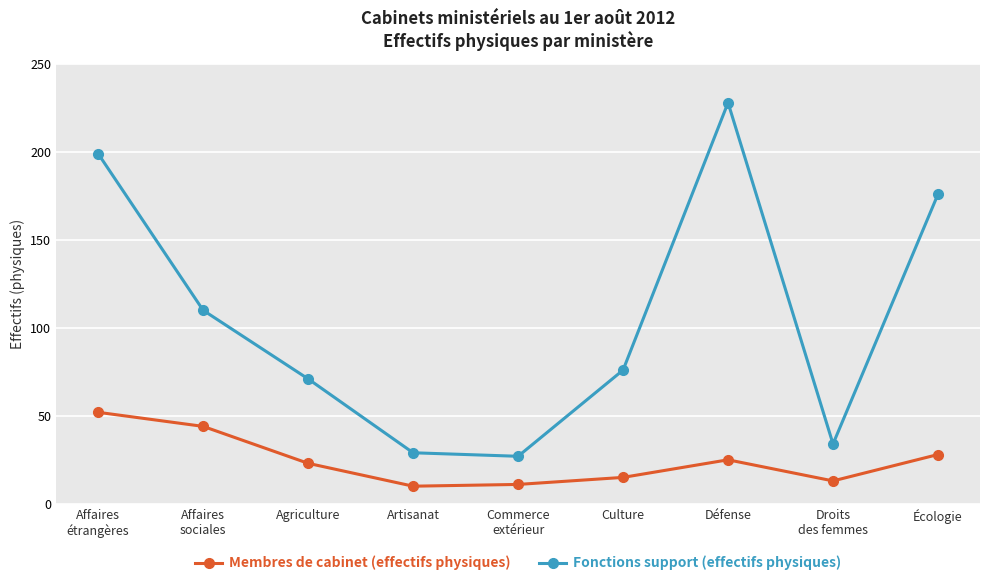

What is the minimum value for Fonctions support (effectifs physiques)?

27